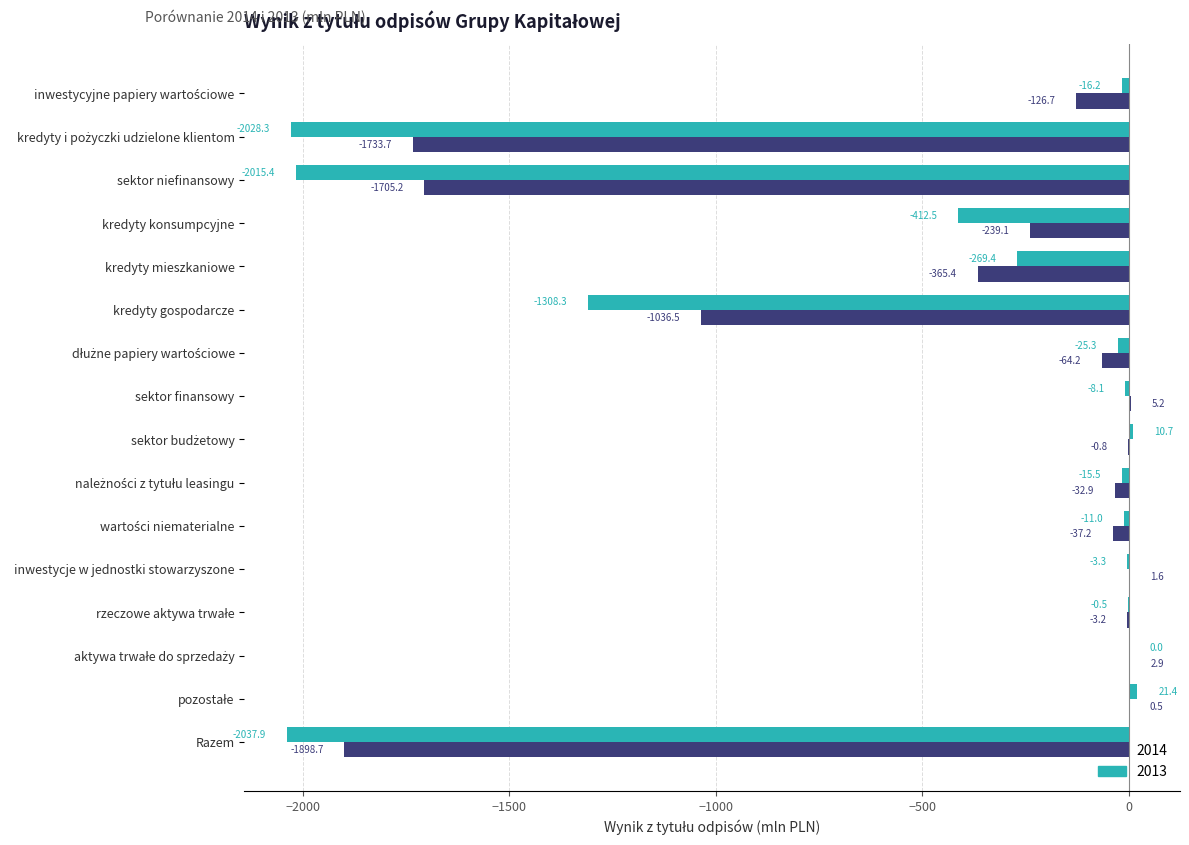

True or false: 2014 has a value of -222.2 at kredyty mieszkaniowe.

False